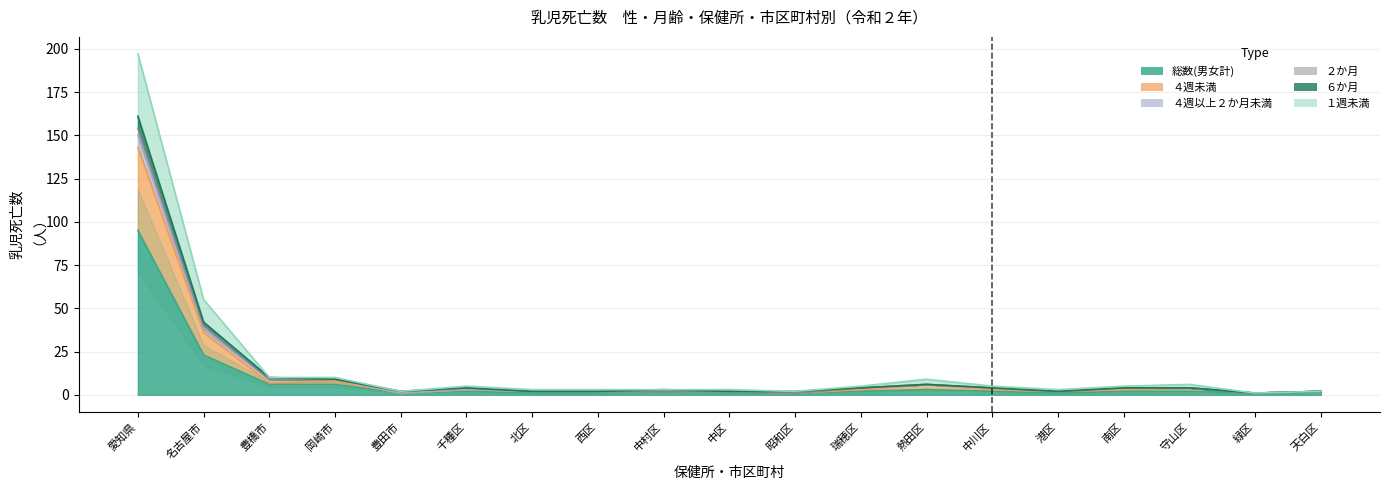

What is the difference between the maximum and minimum values in the 総数(男女計) series?

94